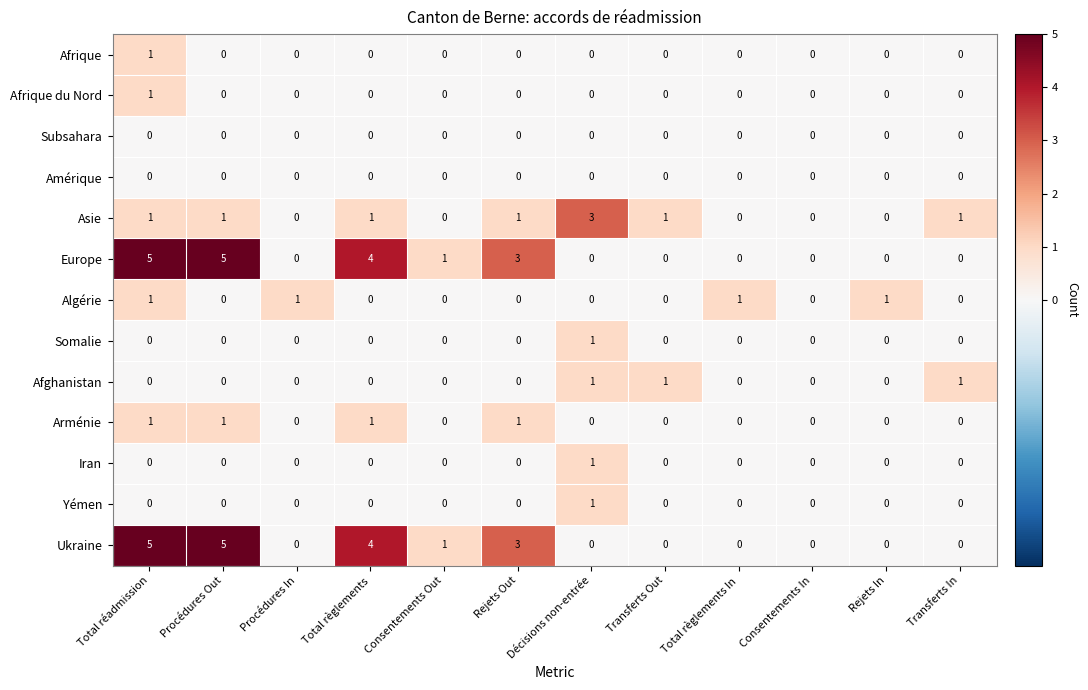

What is the greatest value displayed?

5